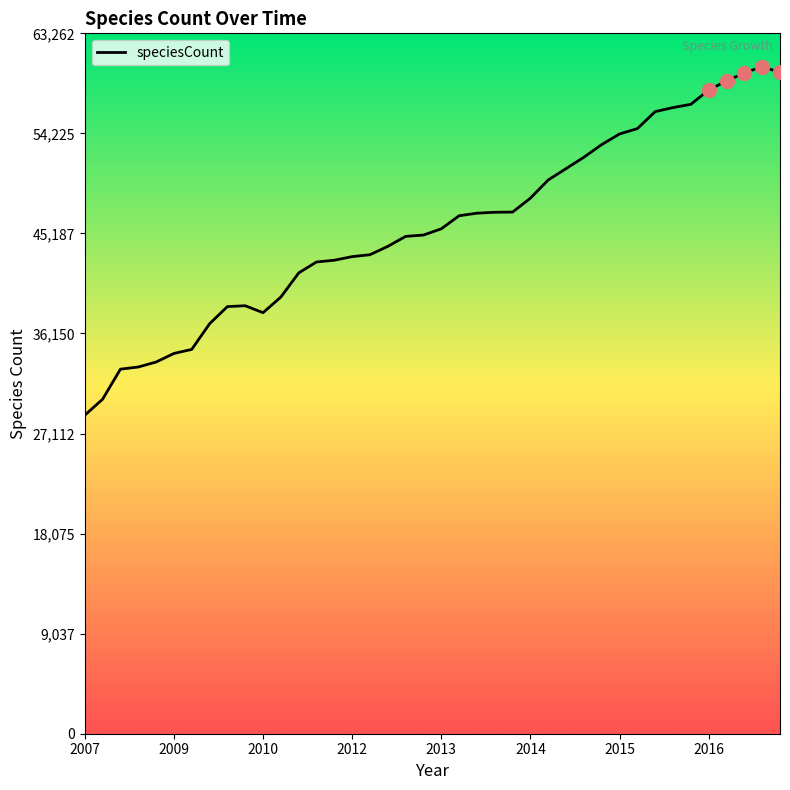

What is the greatest value displayed?

60250